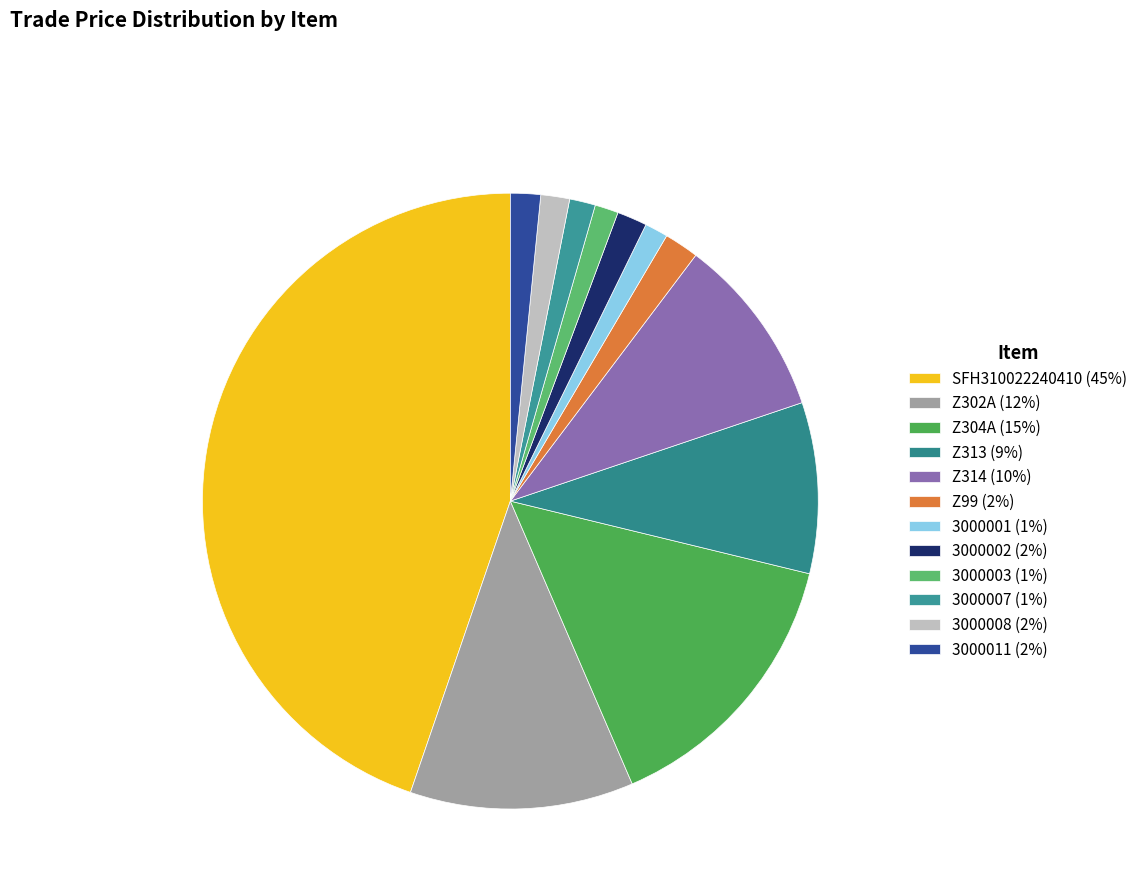

How many segments does this pie chart have?

12